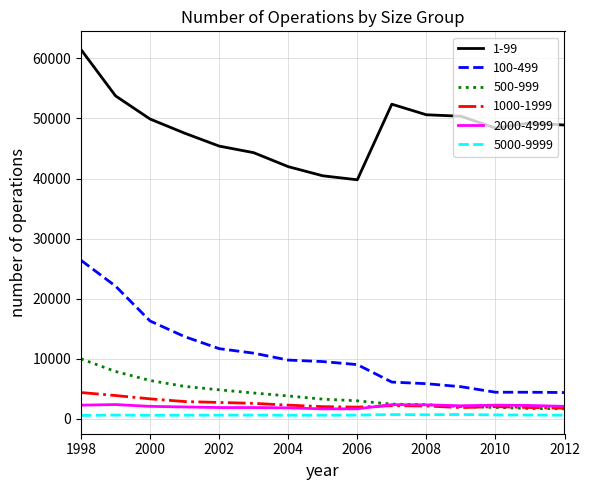

Which series ends up on top after the final intersection of 2000-4999 and 500-999?

2000-4999